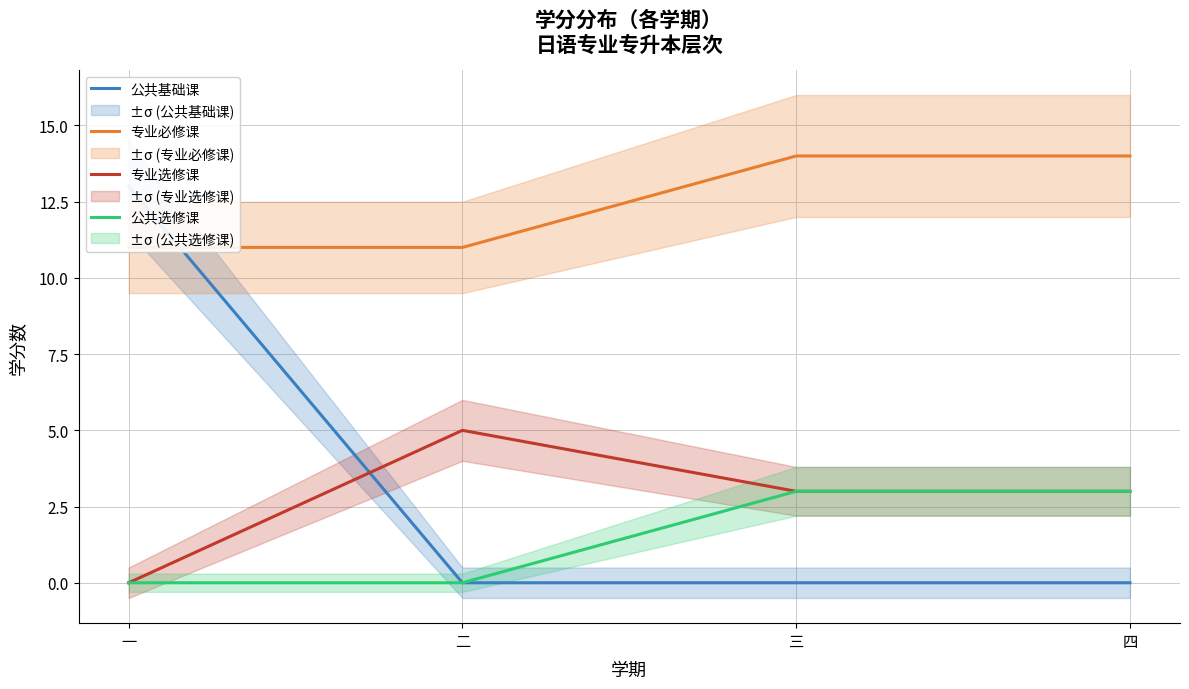

What is the maximum value for 公共基础课?

13